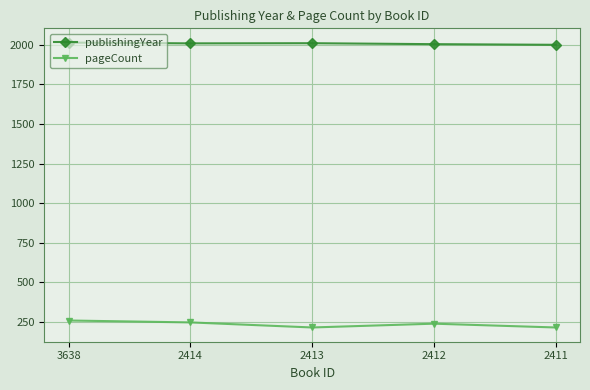

Is it true that publishingYear equals 2004 at 2412?

True